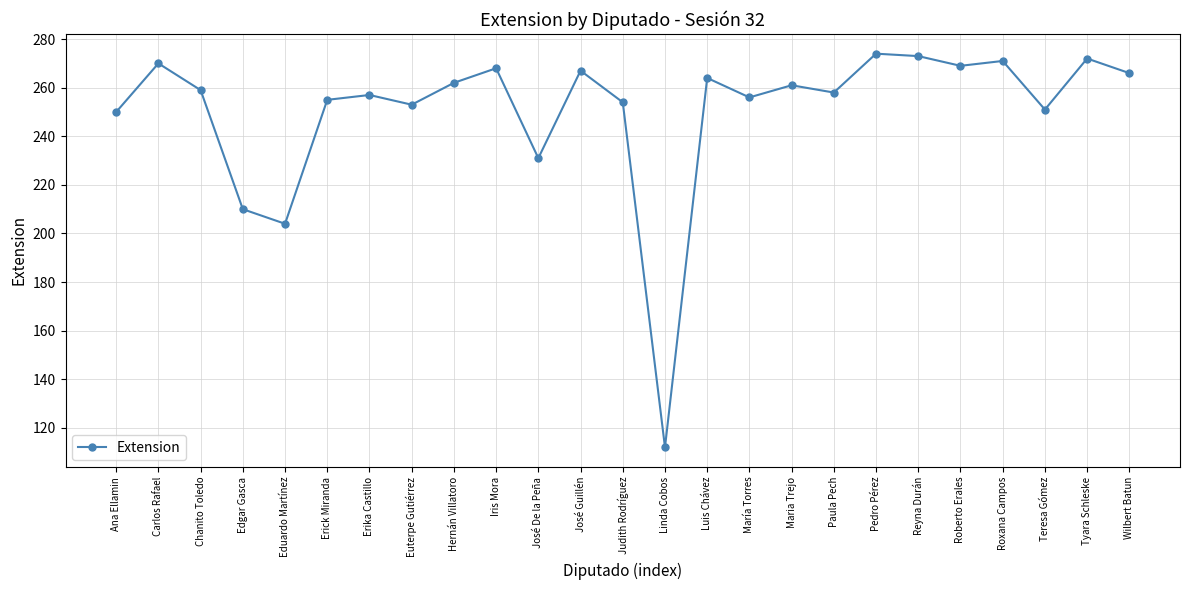

How many interior local peaks (higher than both neighbors) does the data have?

9